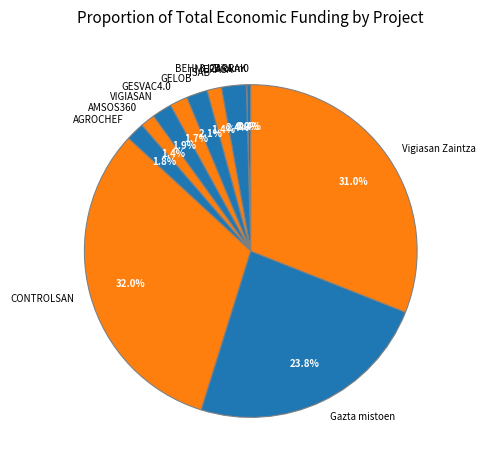

To the nearest percent, what portion does AGROCHEF represent?

2%